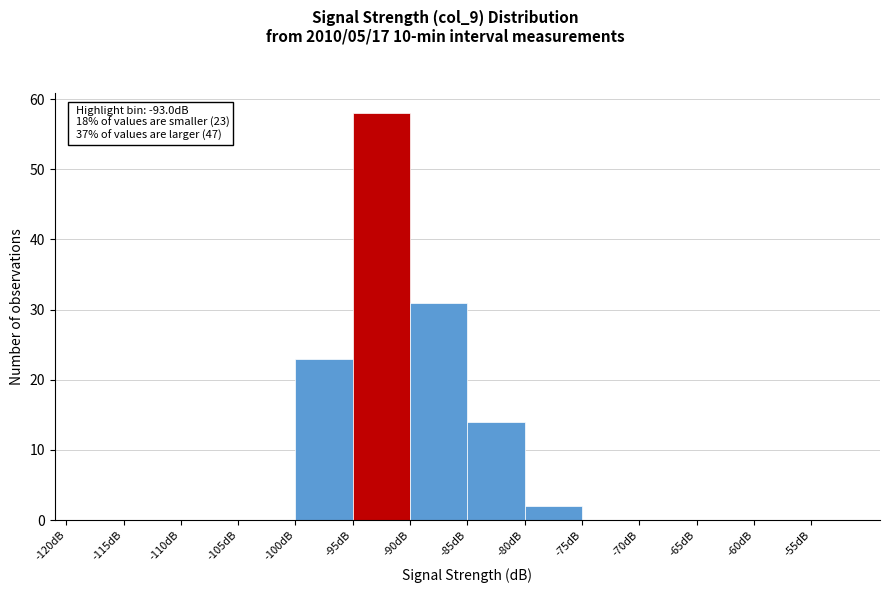

Over which range of the x-axis is the bar tallest?

-95 to -90